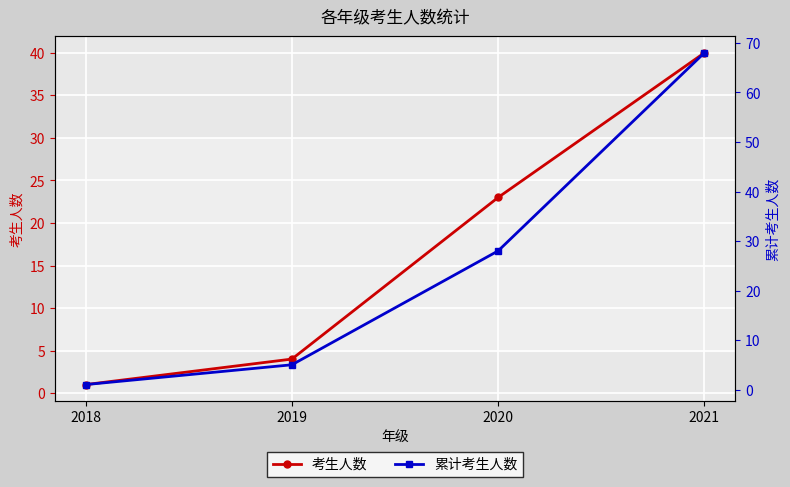

Reading left to right, what are all the values shown in this chart?

考生人数: 1	4	23	40
累计考生人数: 1	5	28	68